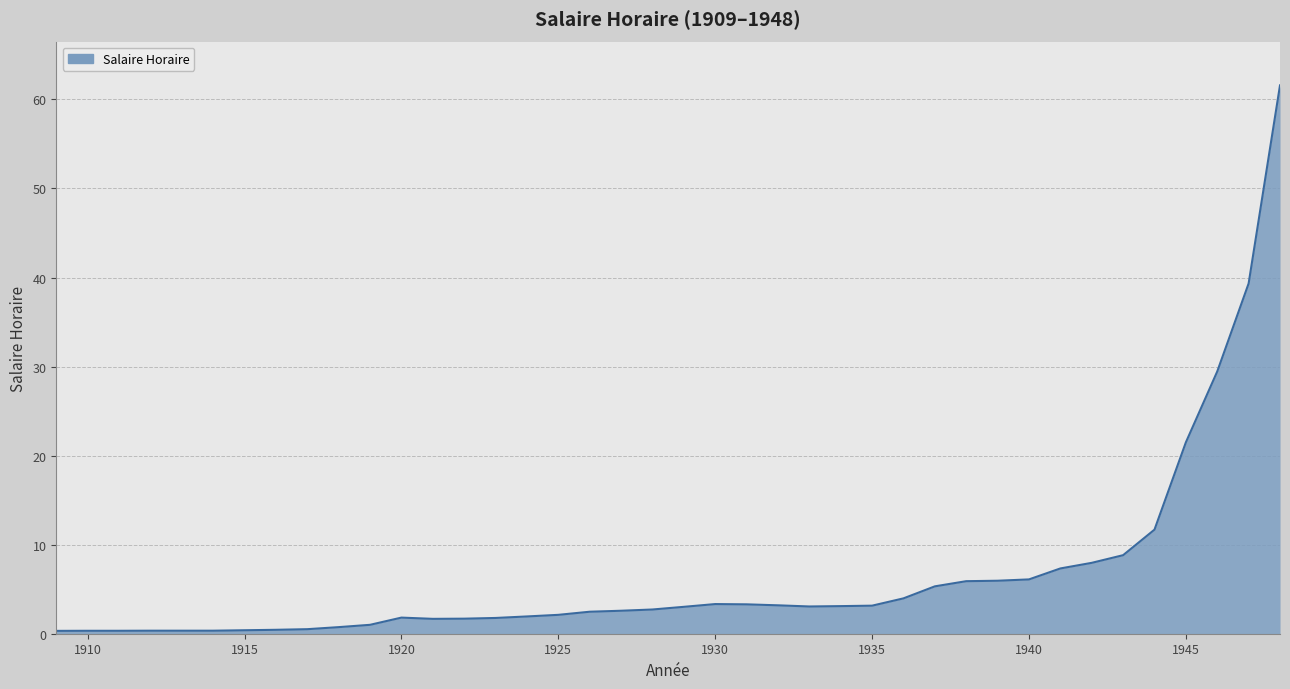

What is the maximum value shown in the chart?

61.6